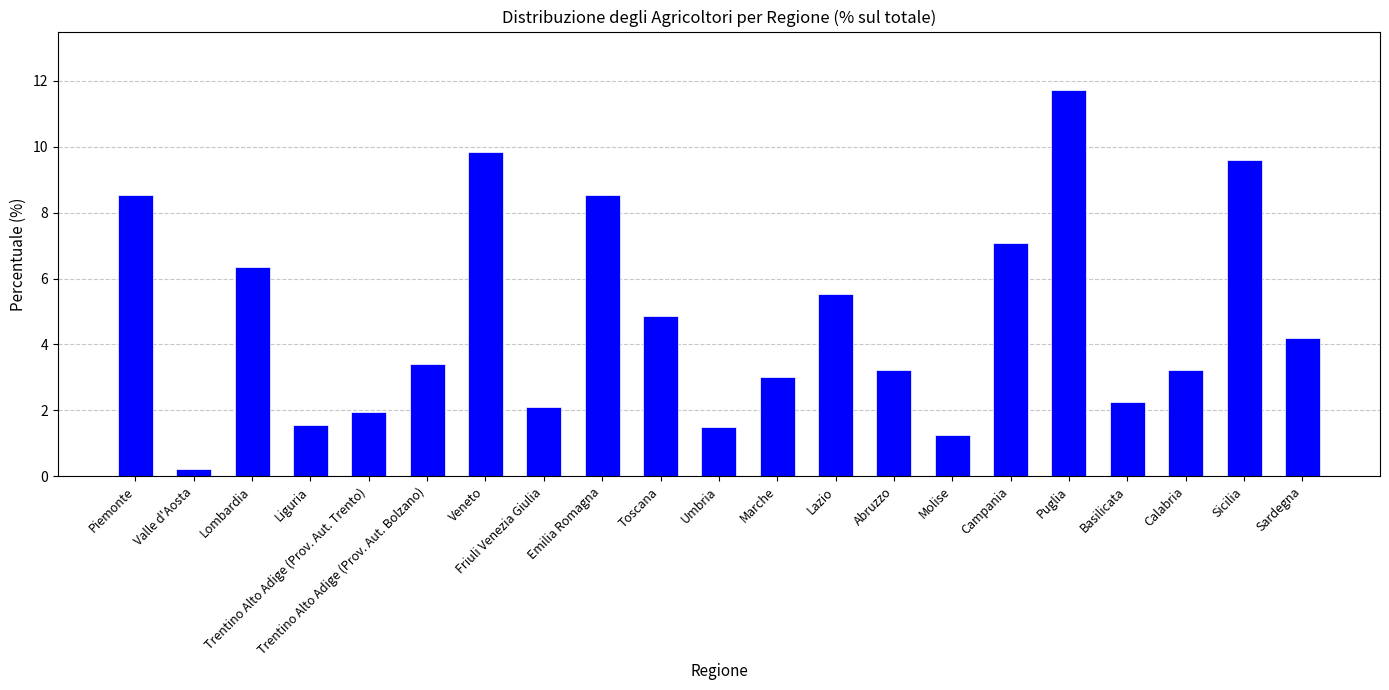

Is it true that the value at Basilicata is 1.5?

False